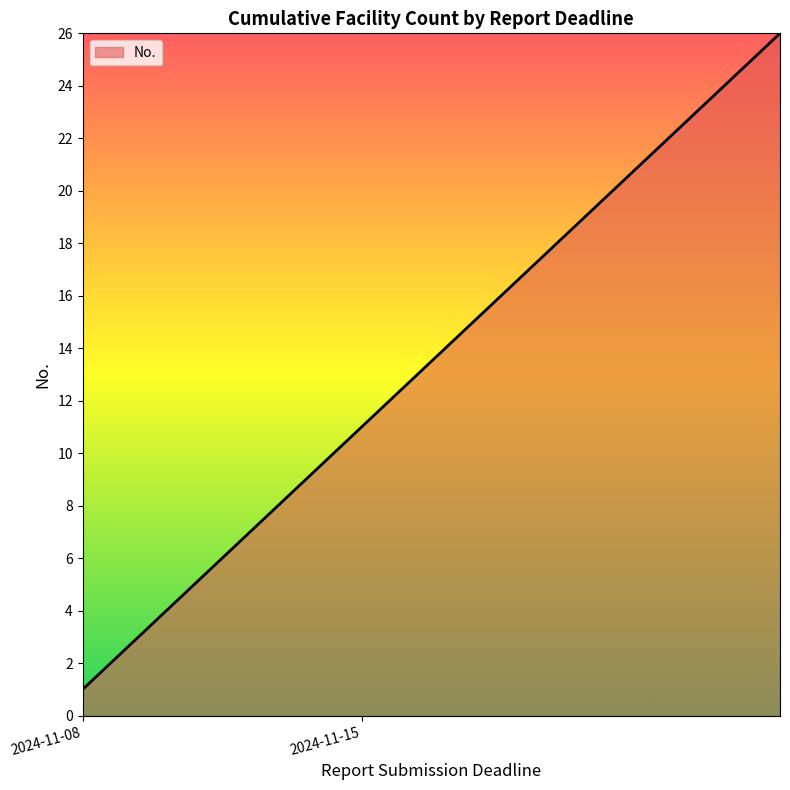

What is the difference between the maximum and minimum values?

25